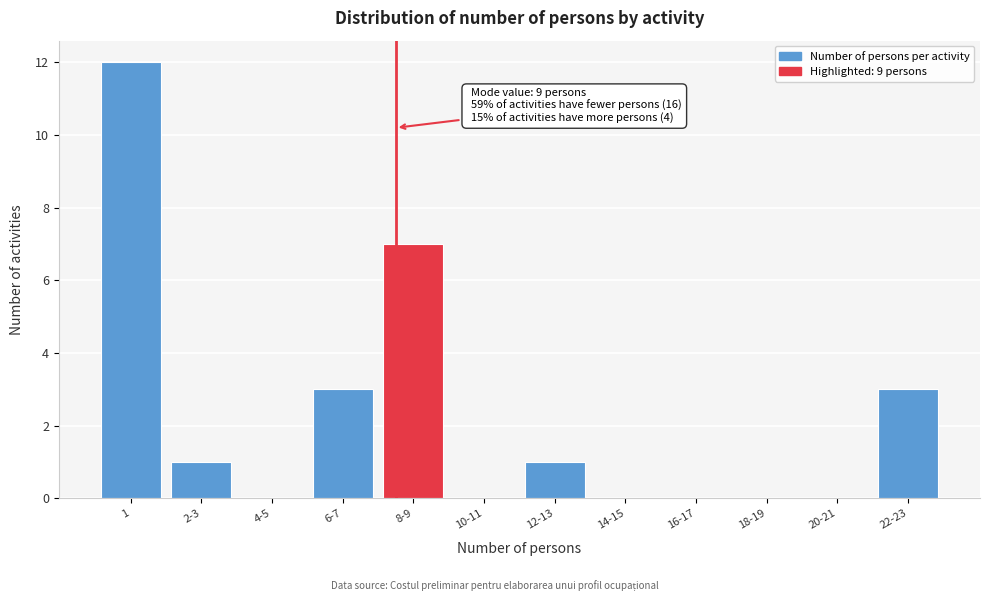

Reading right to left, transcribe all the data shown in this chart.

22-23=3	20-21=0	18-19=0	16-17=0	14-15=0	12-13=1	10-11=0	8-9=7	6-7=3	4-5=0	2-3=1	1=12